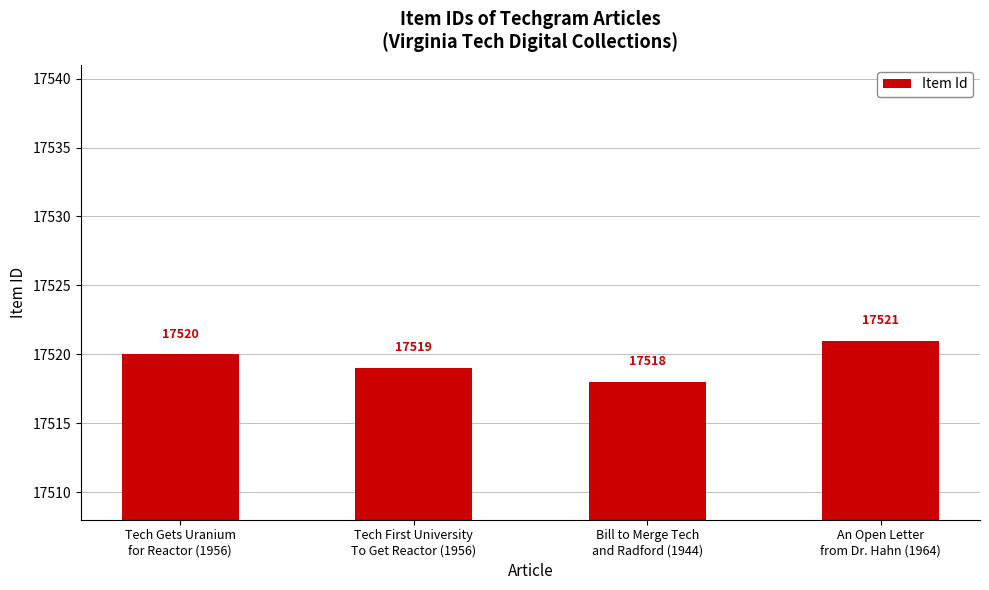

True or false: the data shows 17520 at Tech Gets Uranium
for Reactor (1956).

True